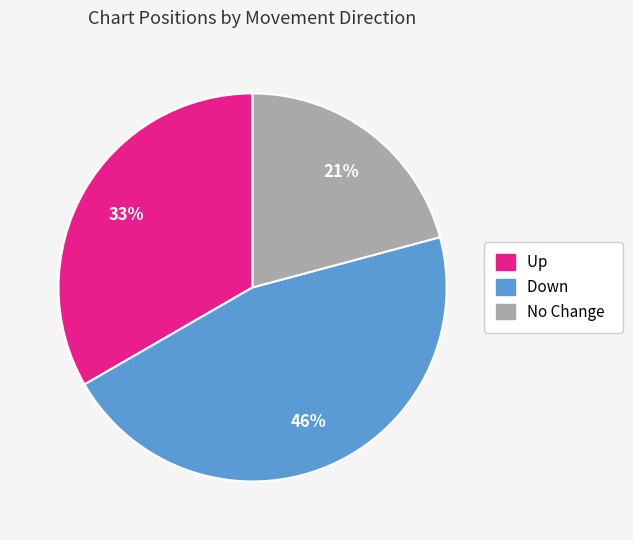

Is there a majority slice in this chart?

No